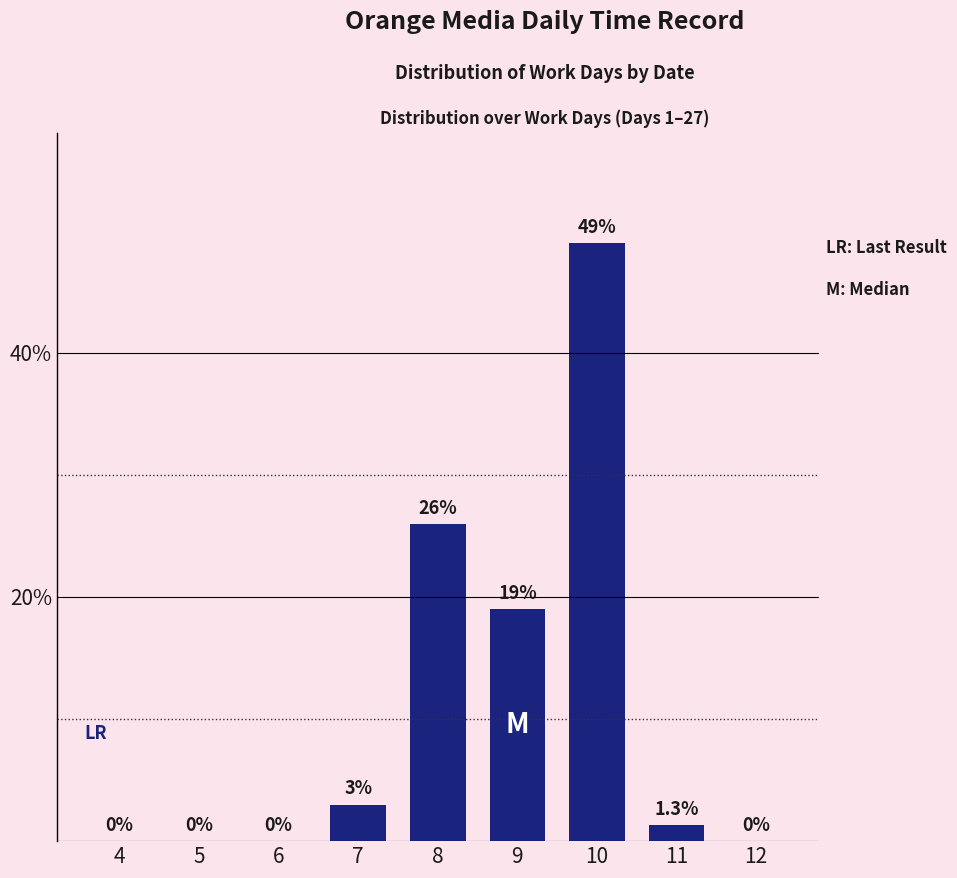

What is the maximum value shown in the chart?

49.0